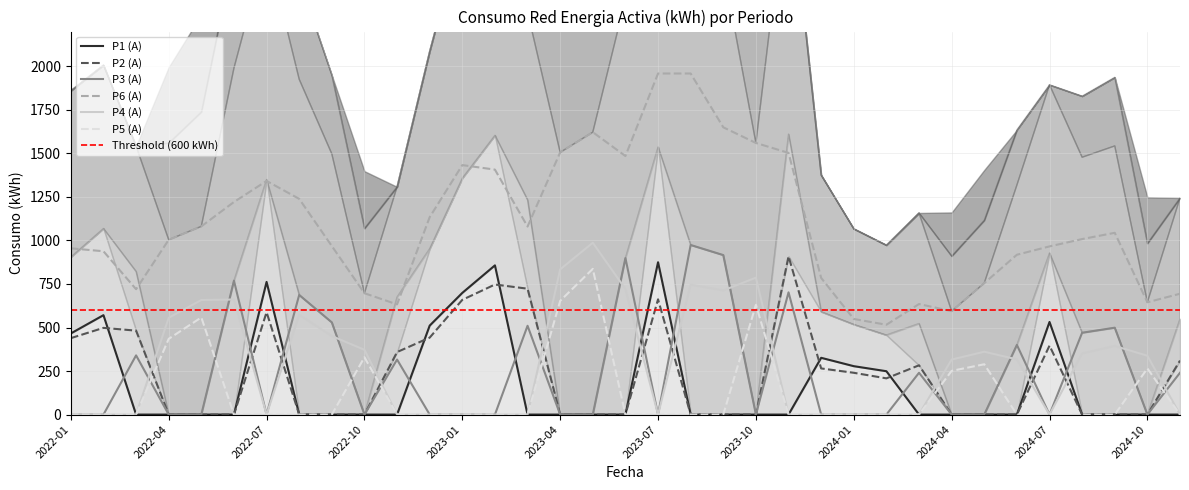

How many distinct data groups are displayed?

6